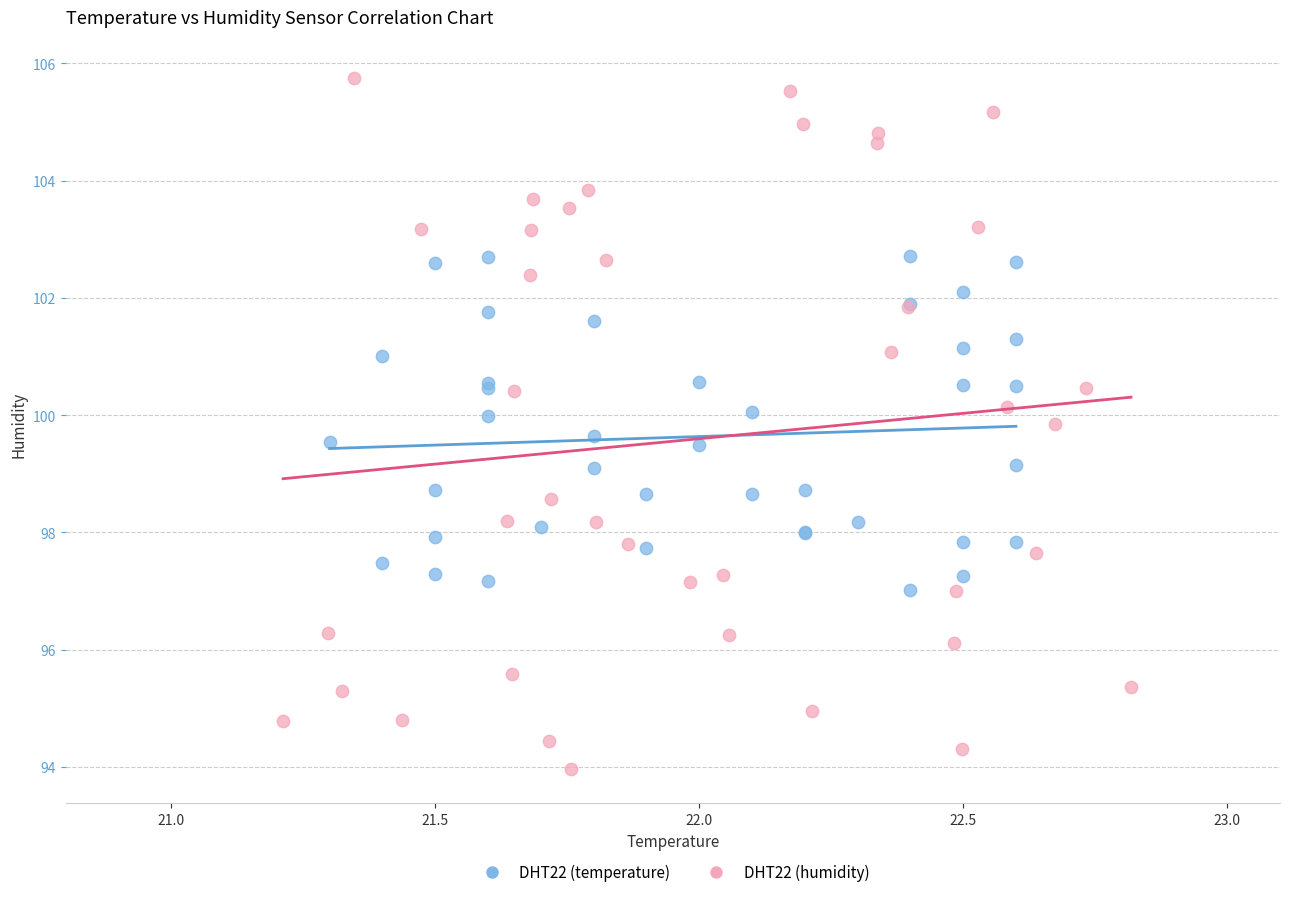

Which series reaches the maximum Y coordinate?

DHT22 (humidity)